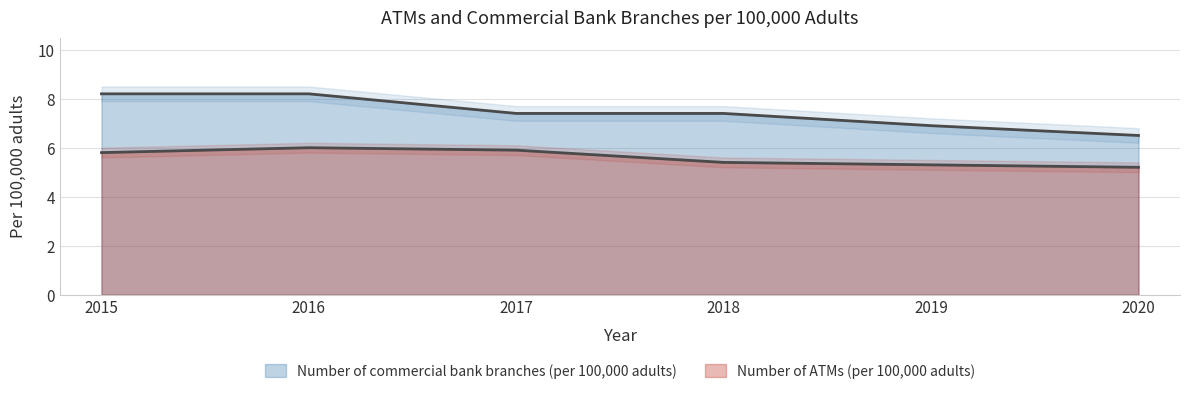

What is the sum of all Number of commercial bank branches (per 100,000 adults) values?

44.6